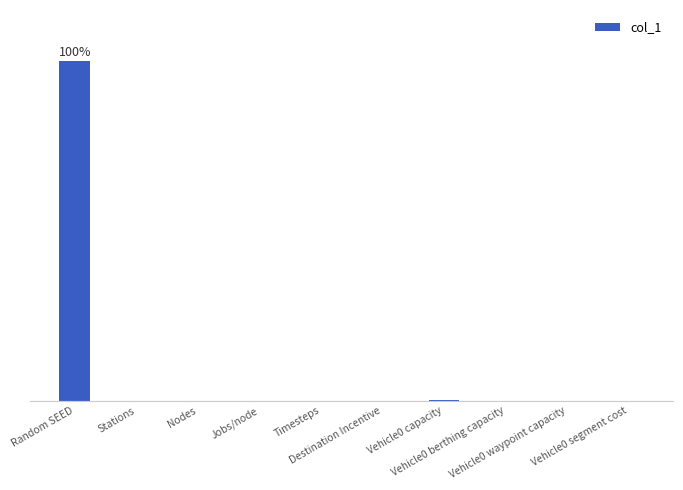

Are the bars horizontal?

No